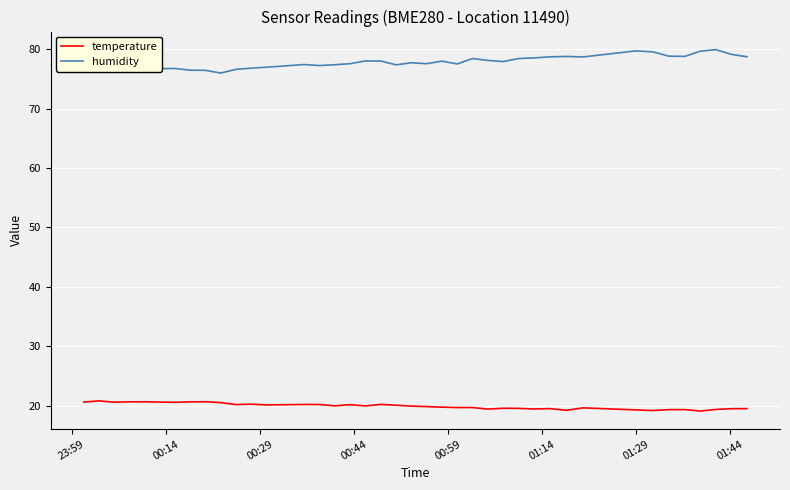

Which series has the largest total across all categories?

humidity